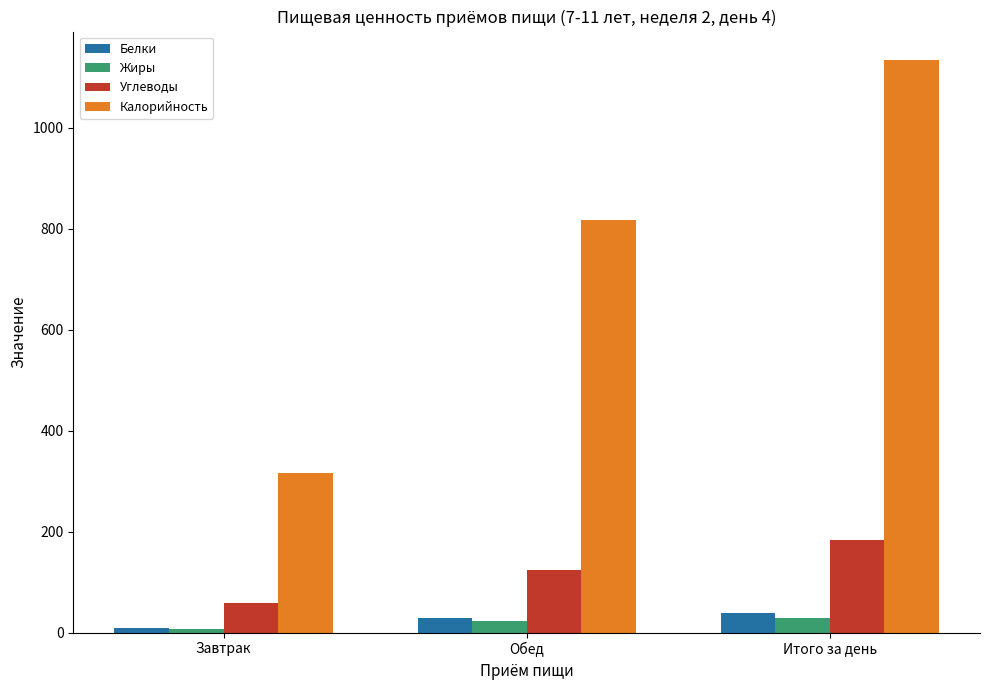

Which series has the widest spread of values?

Калорийность